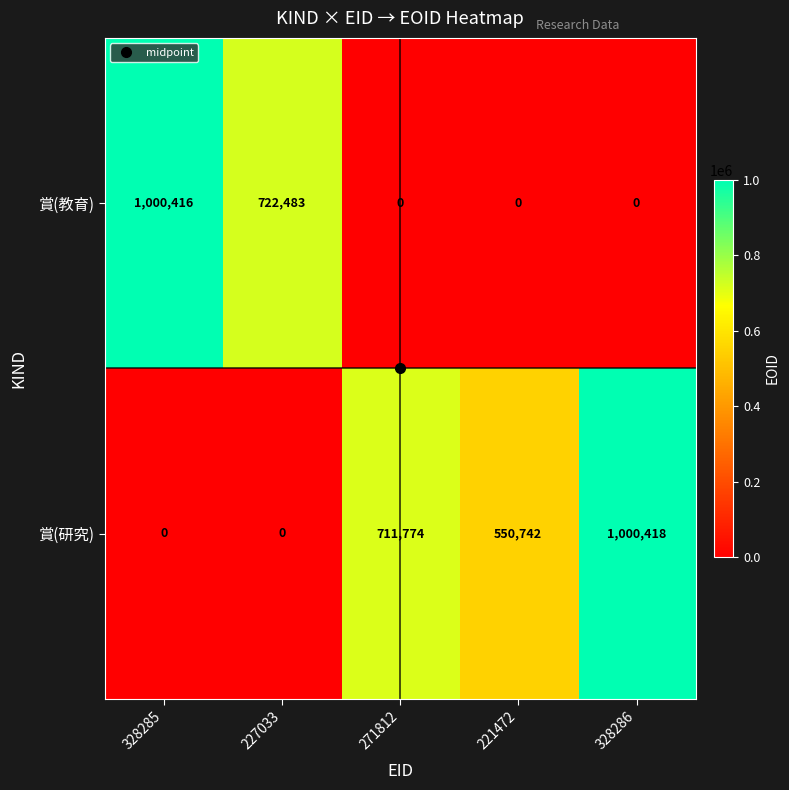

What is the maximum value shown in the chart?

1000418